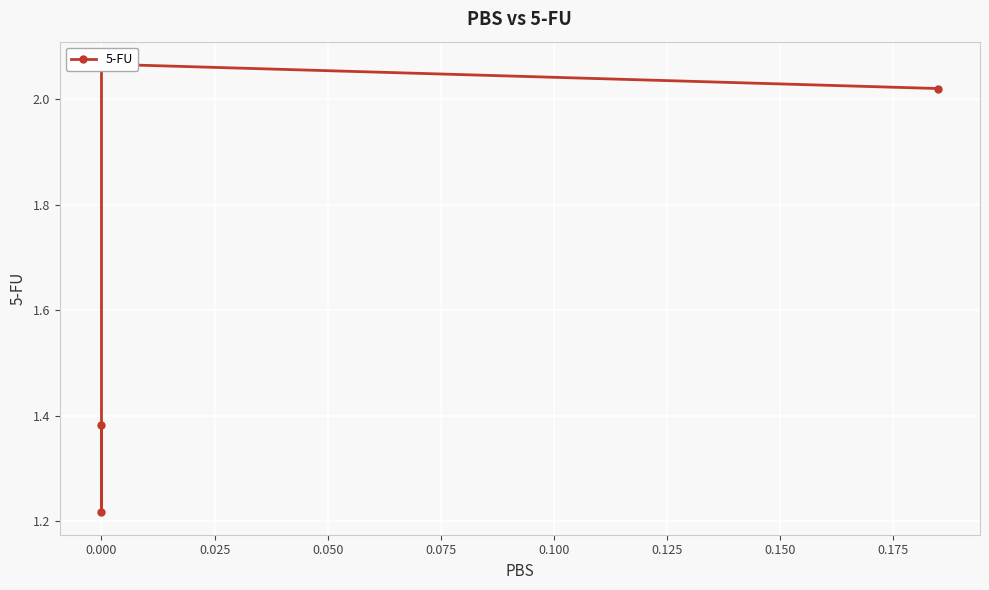

Is it true that the value at 0.000 is 0.8?

False